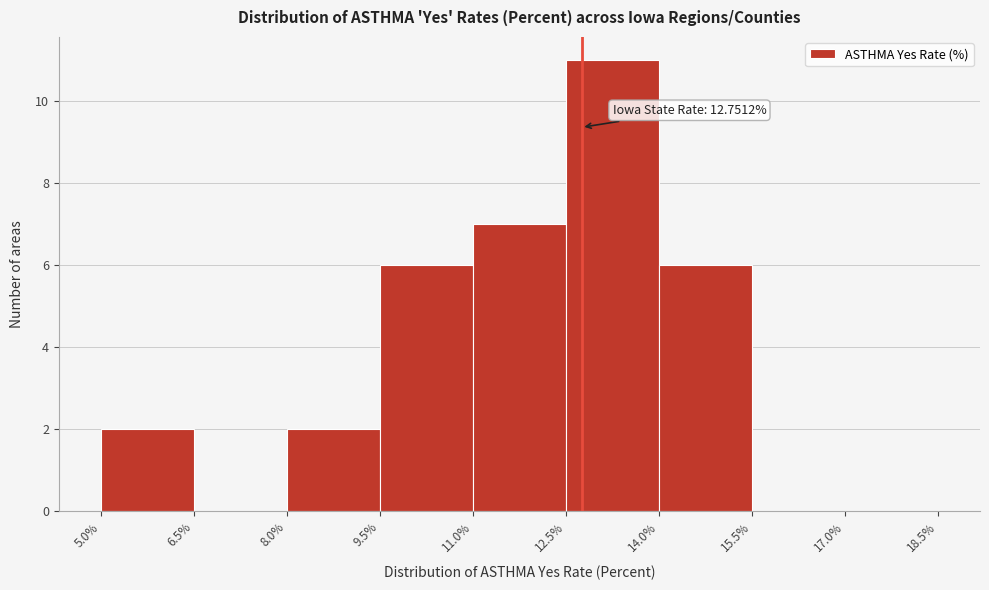

Over which range of the x-axis is the bar tallest?

12.5% to 14.0%